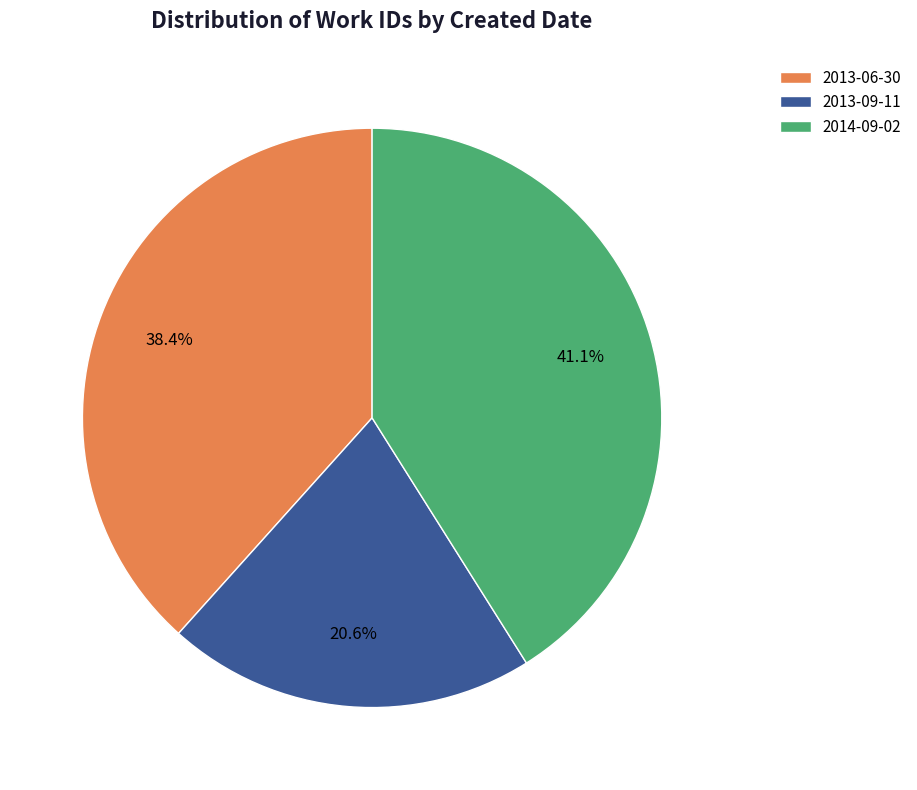

To the nearest percent, what is the average slice percentage?

33%